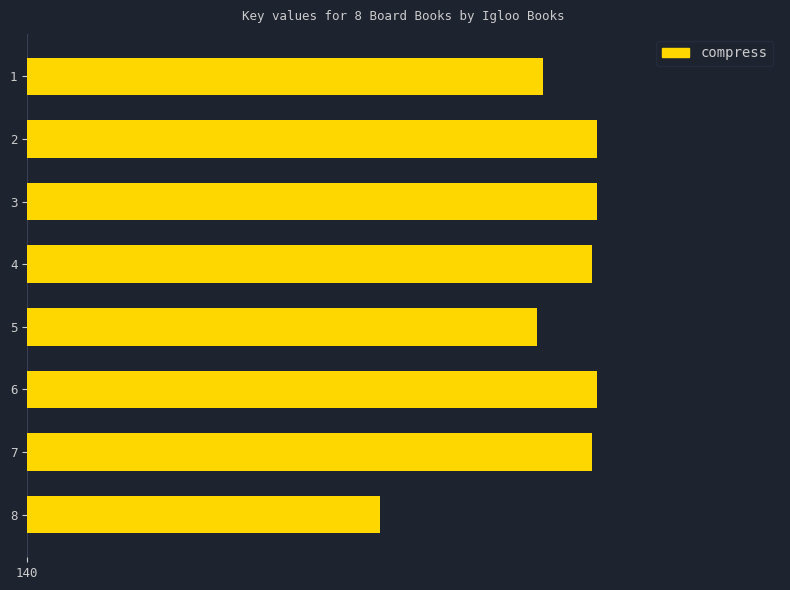

Read the value at 4, to the nearest 50.

155402400